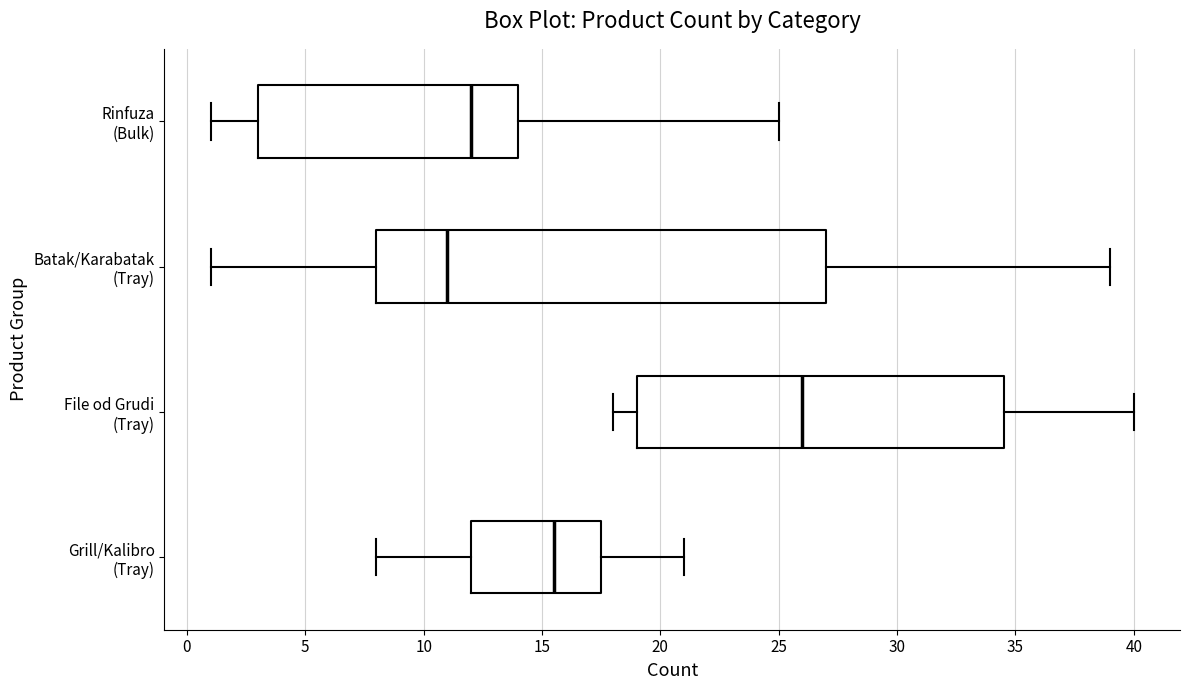

Reading bottom to top, read every box against the x-axis: the position of its median line, the range the box covers, and the ends of its whiskers. The values are not printed on the chart, so give them approximately, as read against the axis.

Grill/Kalibro (Tray): median 15.5, box 12.0 to 17.5, whiskers 8.0 to 21.0
File od Grudi (Tray): median 26.0, box 19.0 to 34.5, whiskers 18.0 to 40.0
Batak/Karabatak (Tray): median 11.0, box 8.0 to 27.0, whiskers 1.0 to 39.0
Rinfuza (Bulk): median 12.0, box 3.0 to 14.0, whiskers 1.0 to 25.0